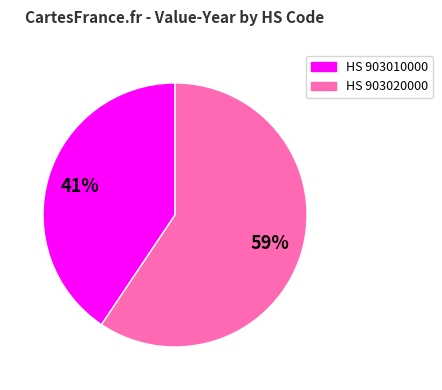

Is the sum of HS 903010000 and HS 903020000 greater than half?

Yes